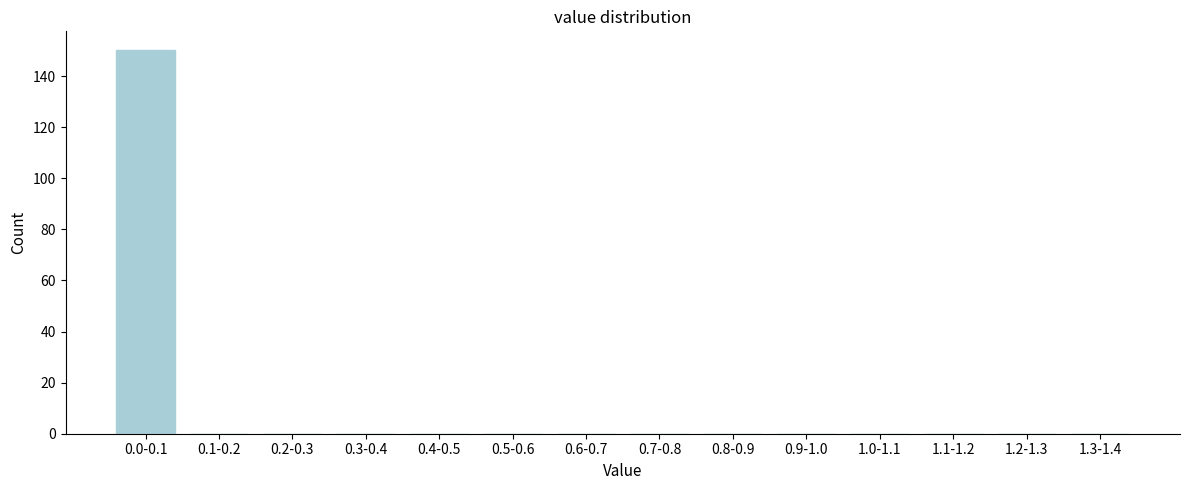

Reading right to left, list all the values displayed in this chart.

1.3-1.4=0	1.2-1.3=0	1.1-1.2=0	1.0-1.1=0	0.9-1.0=0	0.8-0.9=0	0.7-0.8=0	0.6-0.7=0	0.5-0.6=0	0.4-0.5=0	0.3-0.4=0	0.2-0.3=0	0.1-0.2=0	0.0-0.1=150